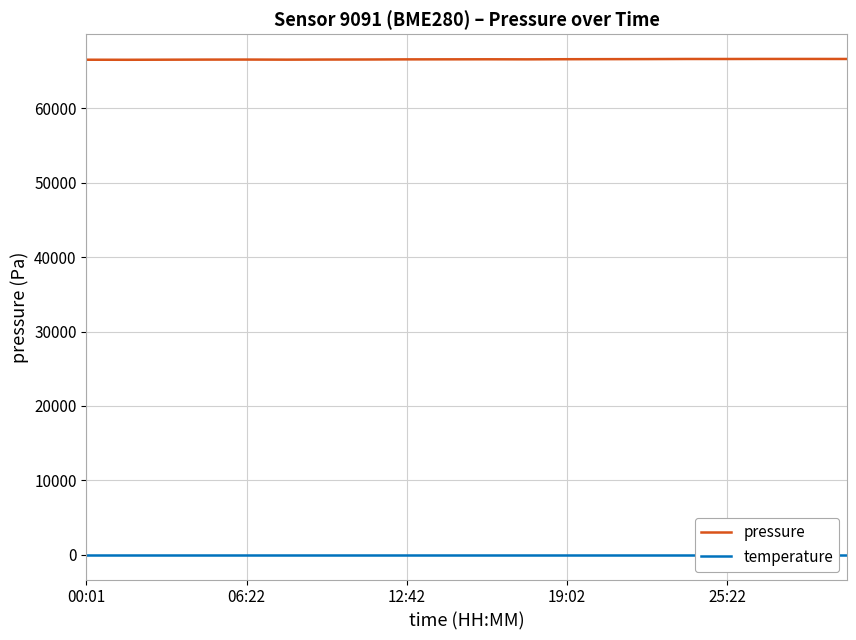

What is the highest value of the pressure series?

66647.8